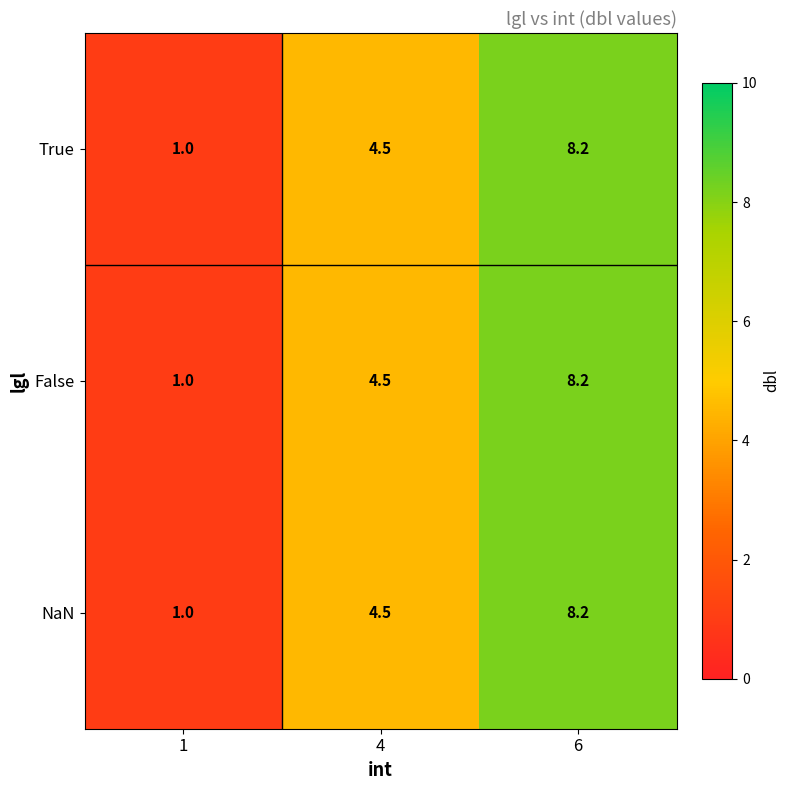

What is the total value across all series at 6?

24.6